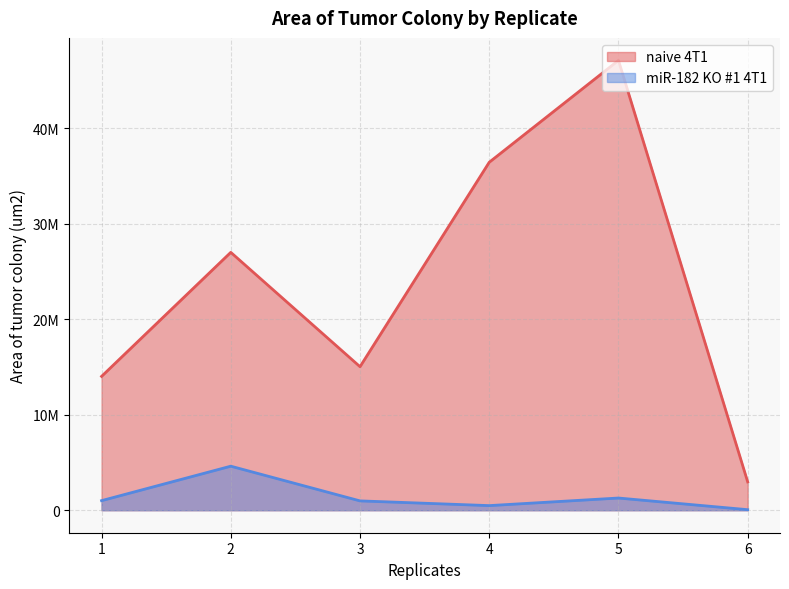

True or false: miR-182 KO #1 4T1 and naive 4T1 cross at least once.

False